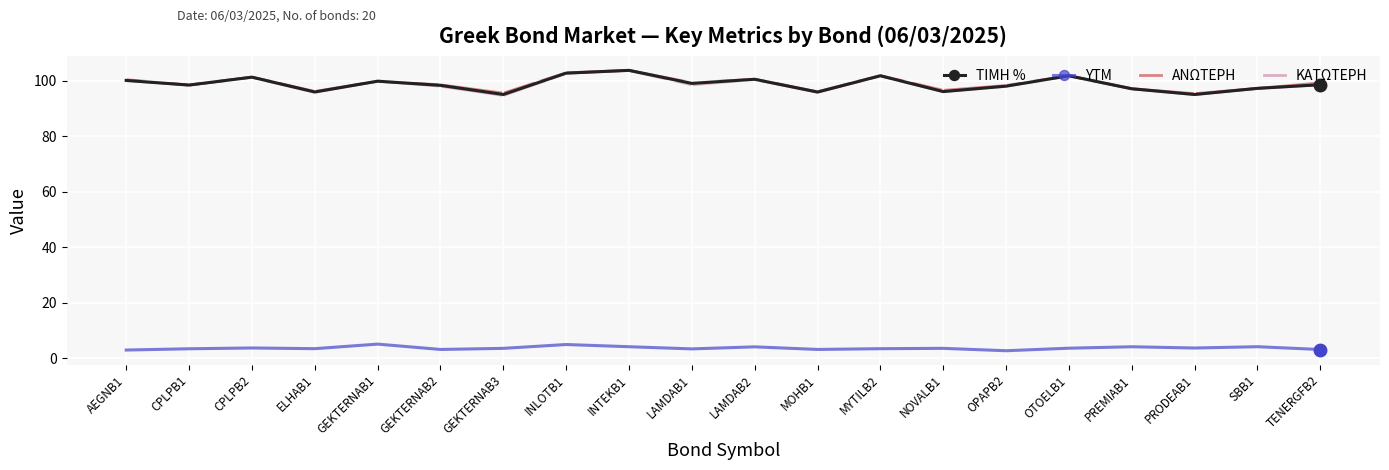

In ΑΝΩΤΕΡΗ, how many points are higher than both neighbors (excluding endpoints)?

6